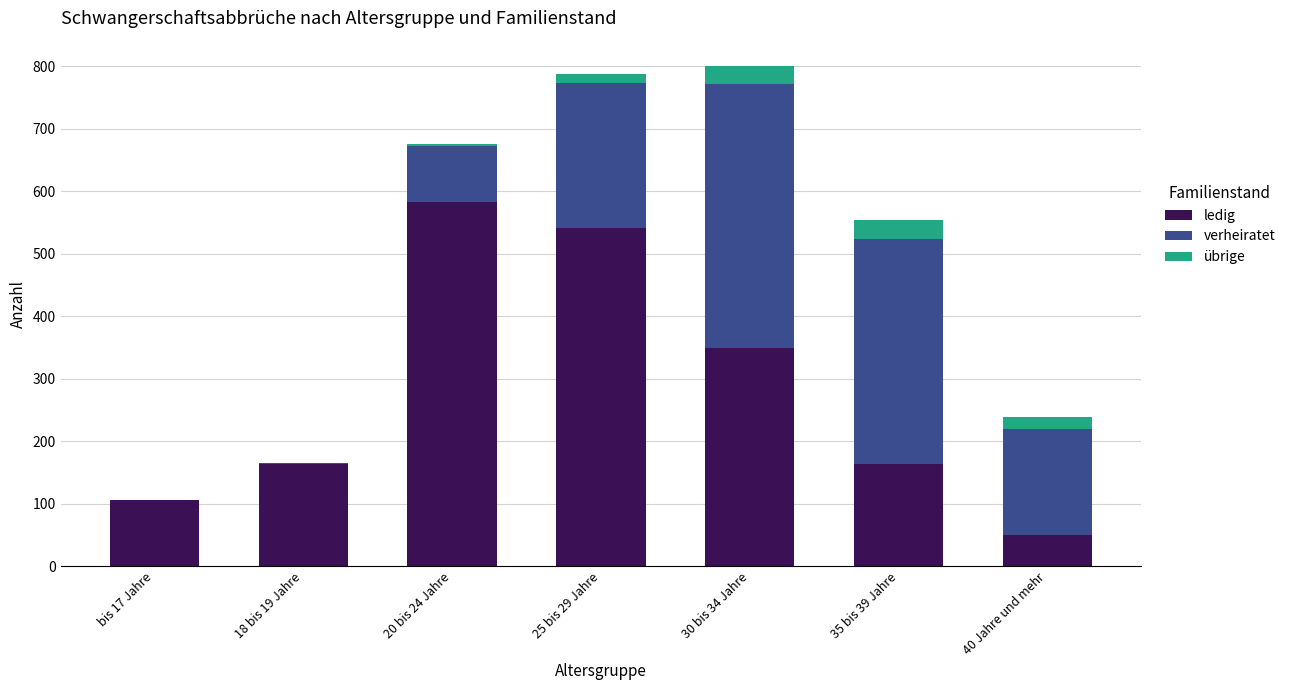

At which label is ledig closest to 317?

30 bis 34 Jahre